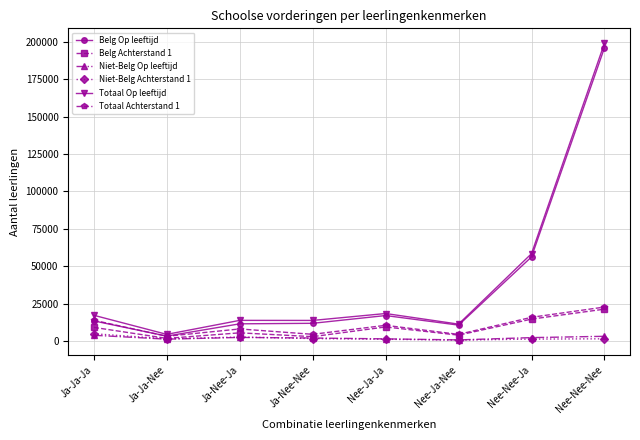

At which label is Belg Op leeftijd closest to 99621?

Nee-Nee-Ja